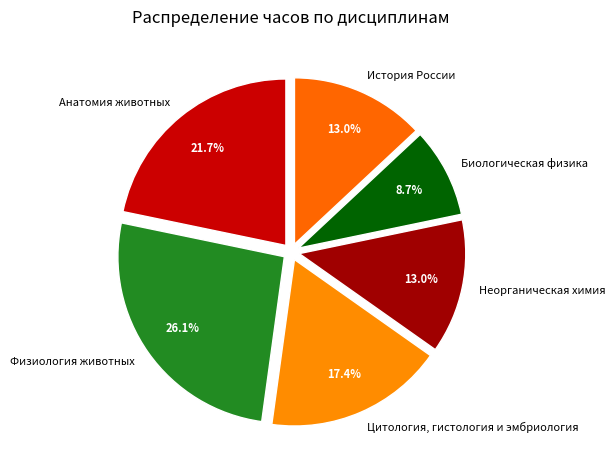

Between Анатомия животных and Биологическая физика, which is larger?

Анатомия животных